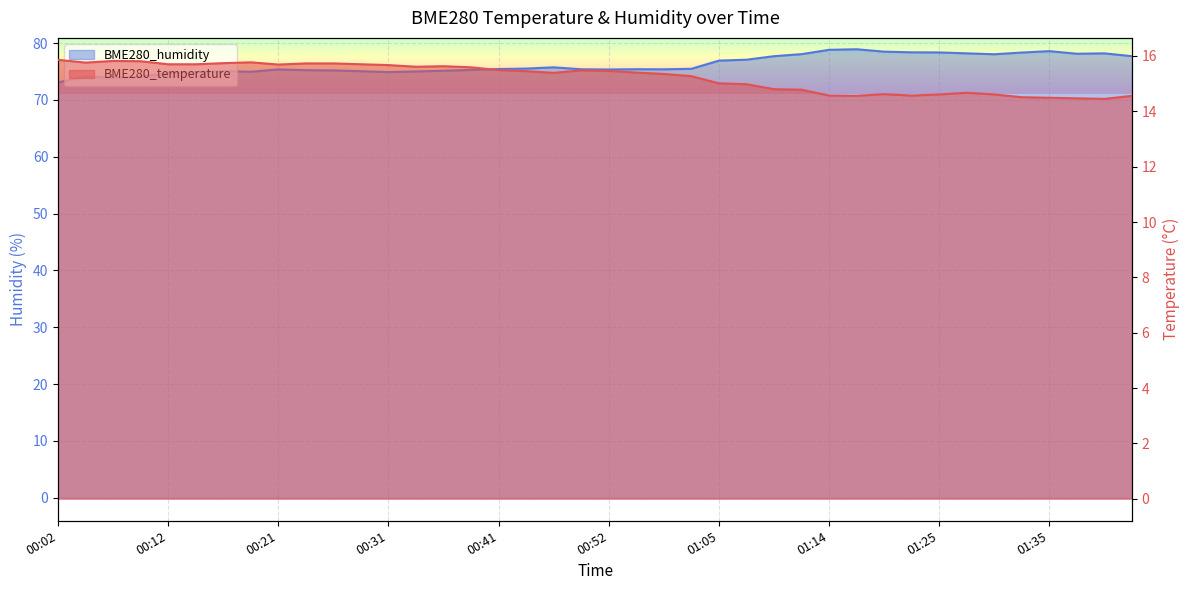

True or false: BME280_temperature has a value of 22.4 at 00:21.

False